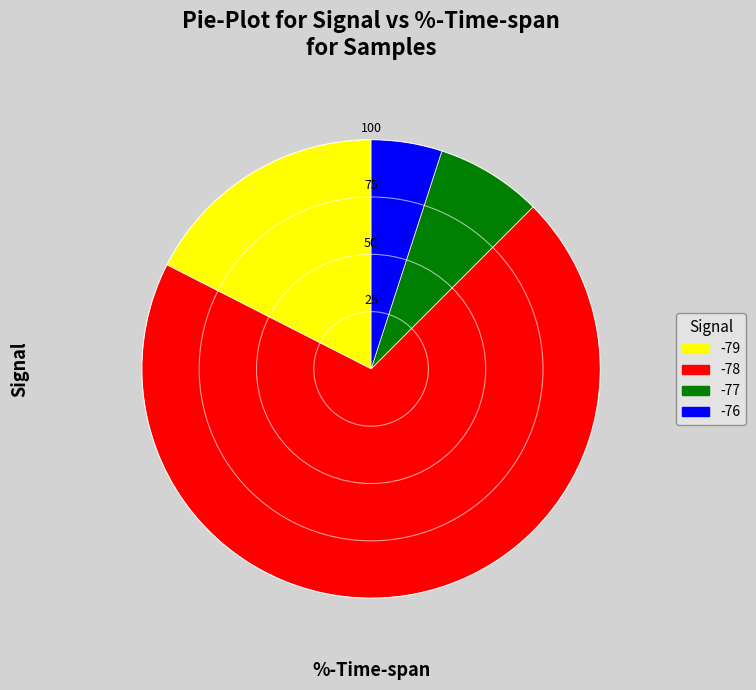

Is it true that -76 is 18% of the pie?

False